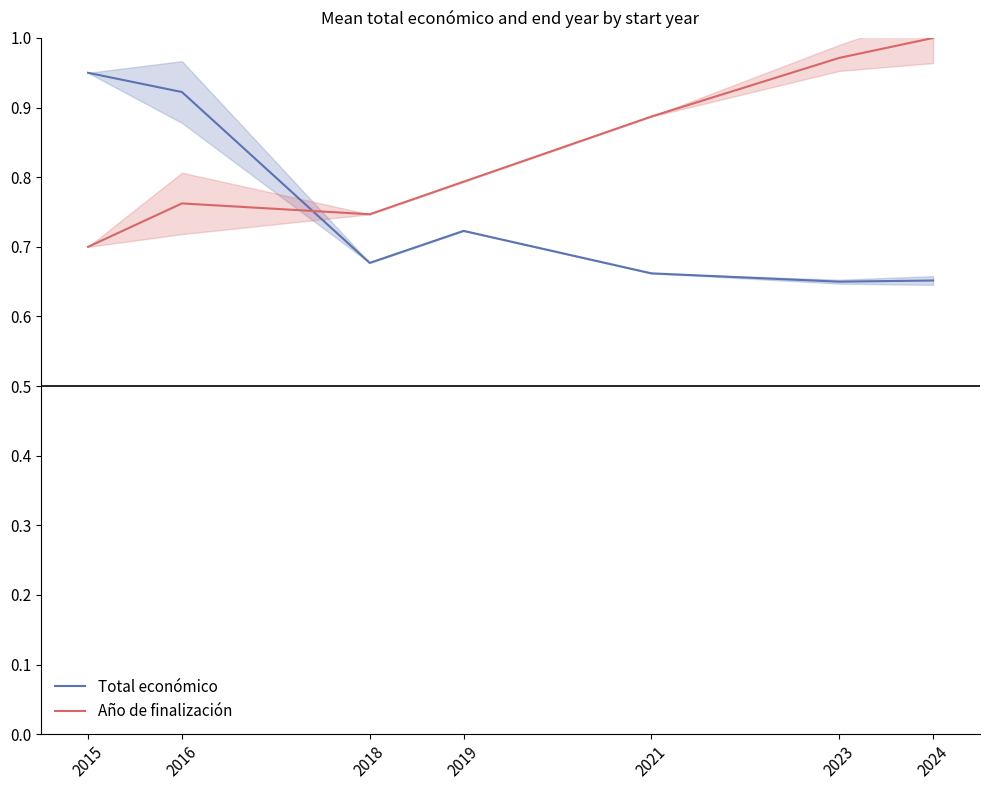

Between which two adjacent categories do Año de finalización and Total económico first intersect?

2016 and 2018